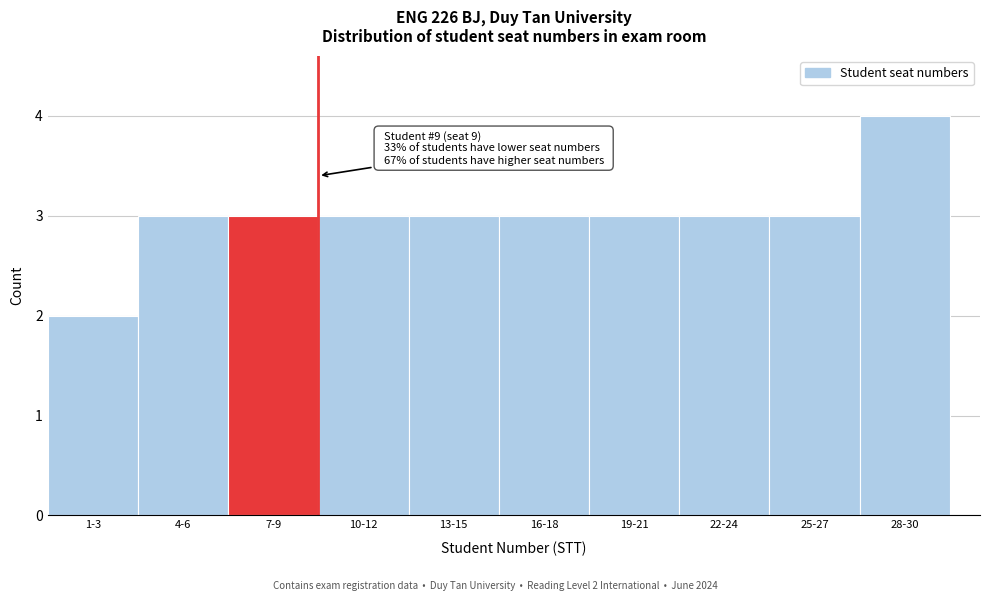

Reading left to right, transcribe all the data shown in this chart.

2	3	3	3	3	3	3	3	3	4